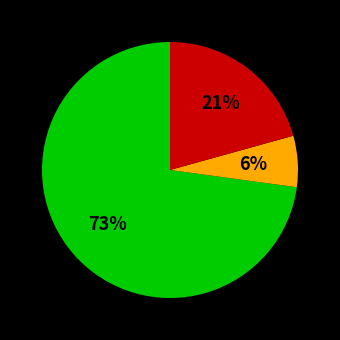

Is there a majority slice in this chart?

Yes